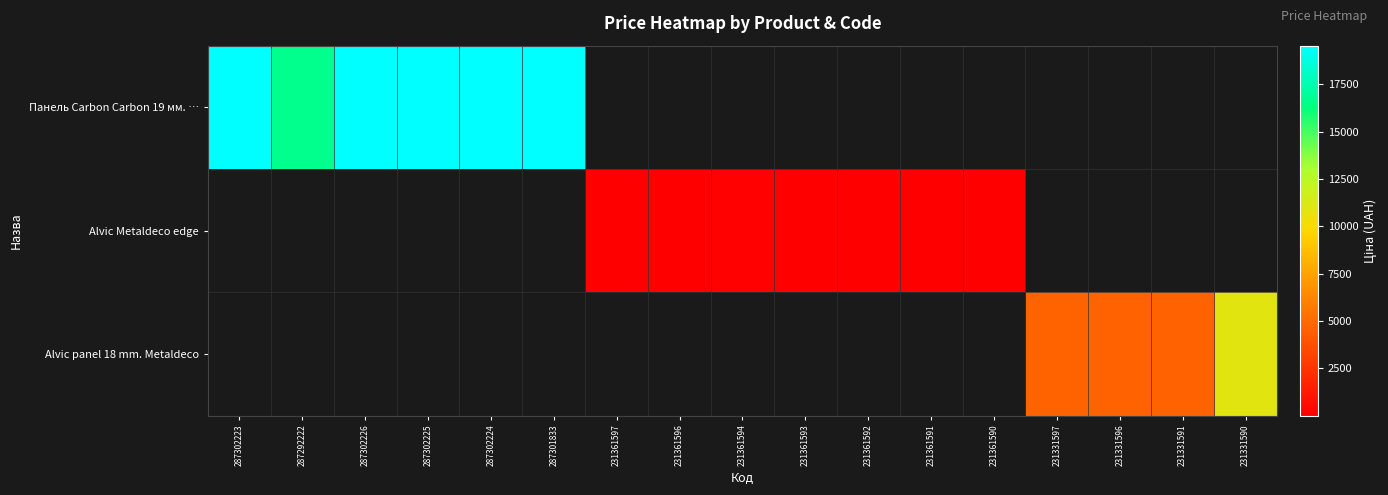

What is the maximum value shown in the chart?

19542.7